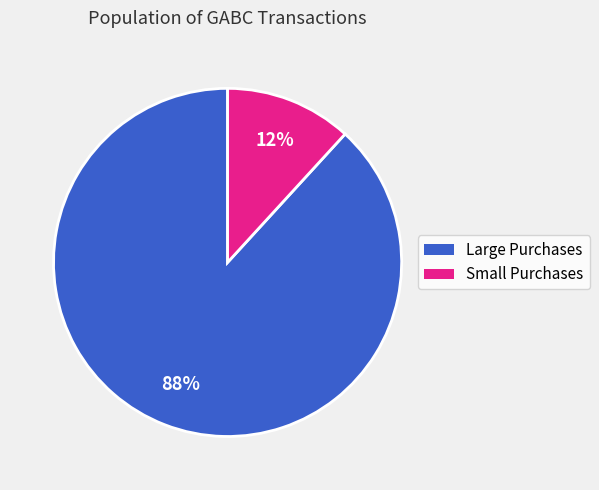

How many slices are in this pie chart?

2